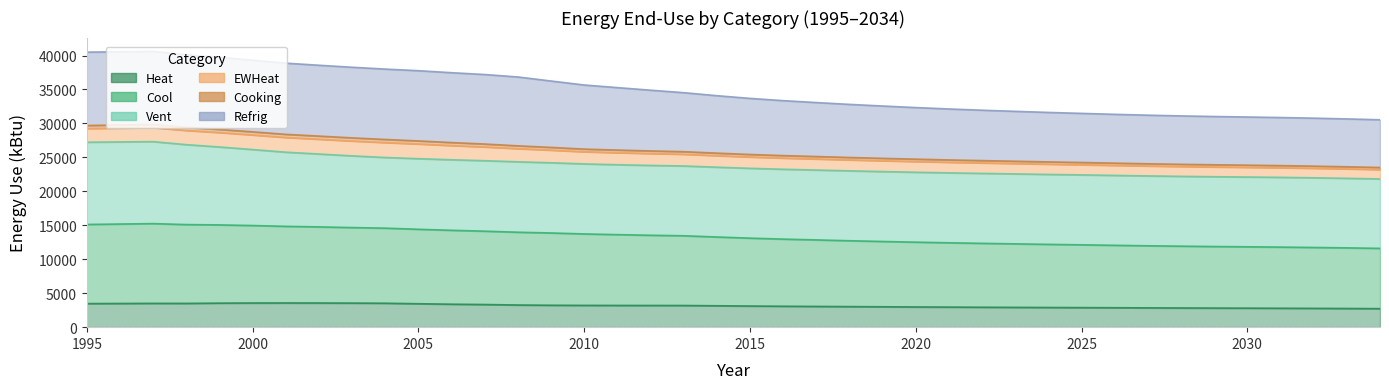

Is the value of Heat at 2032 greater than the value of Refrig at 2004?

No